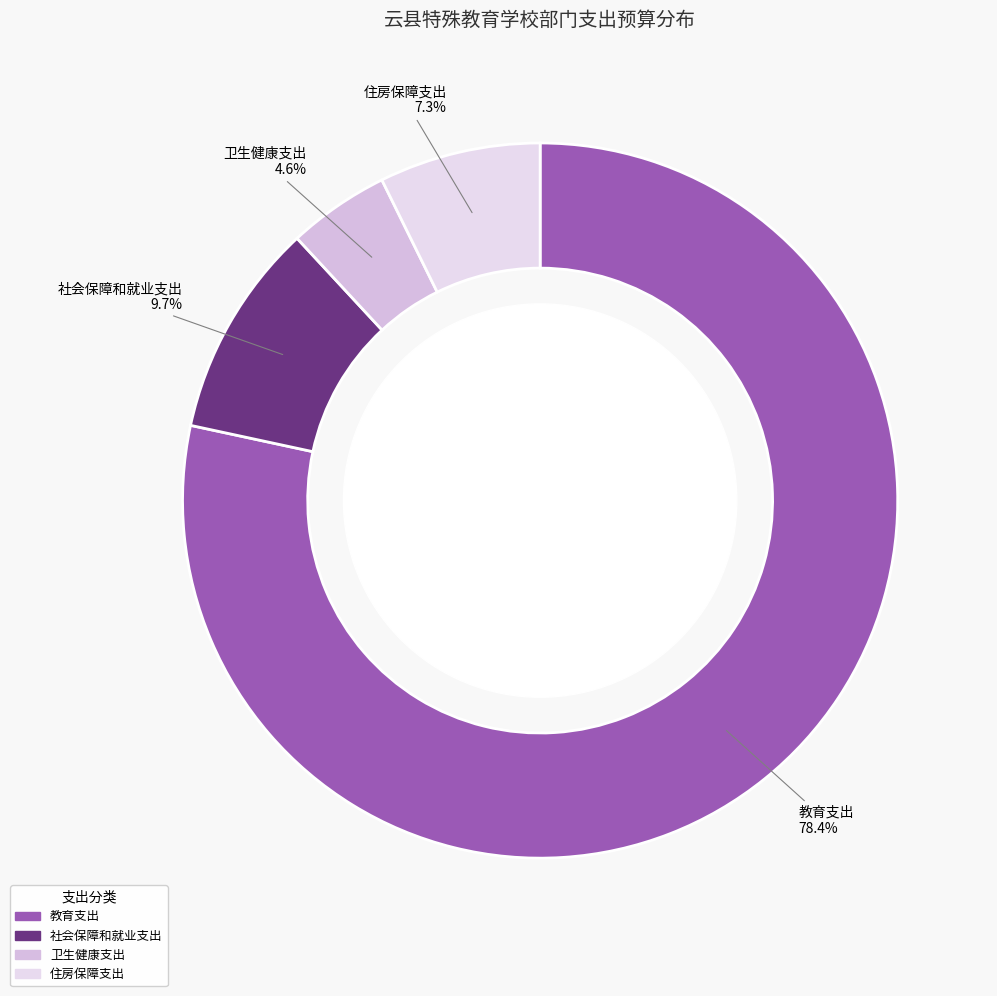

Which category accounts for the majority?

教育支出